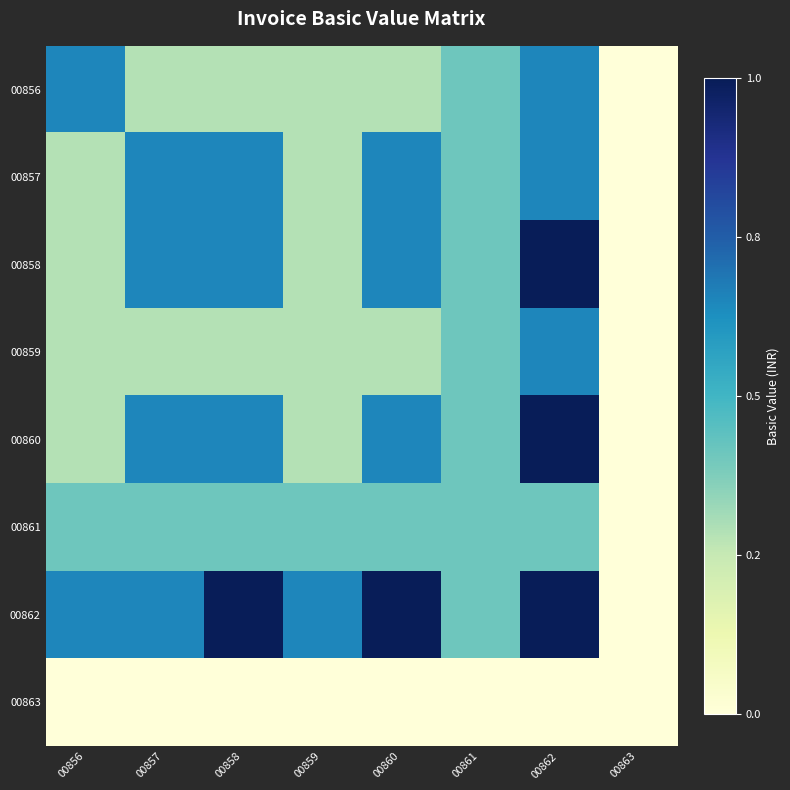

How many categories are shown in the chart?

8